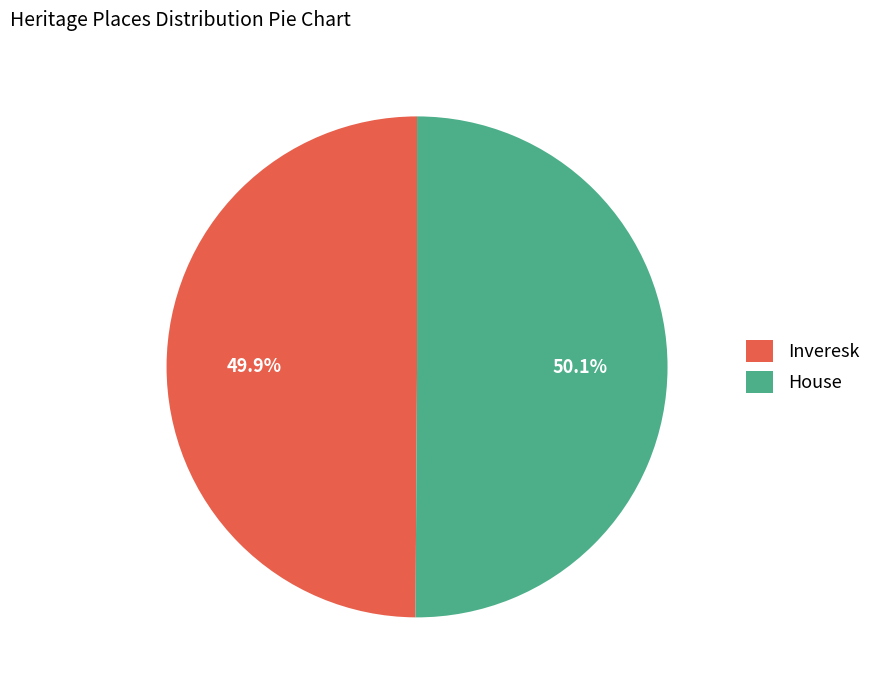

What is the ratio of the value at Inveresk to the value at House?

1.0